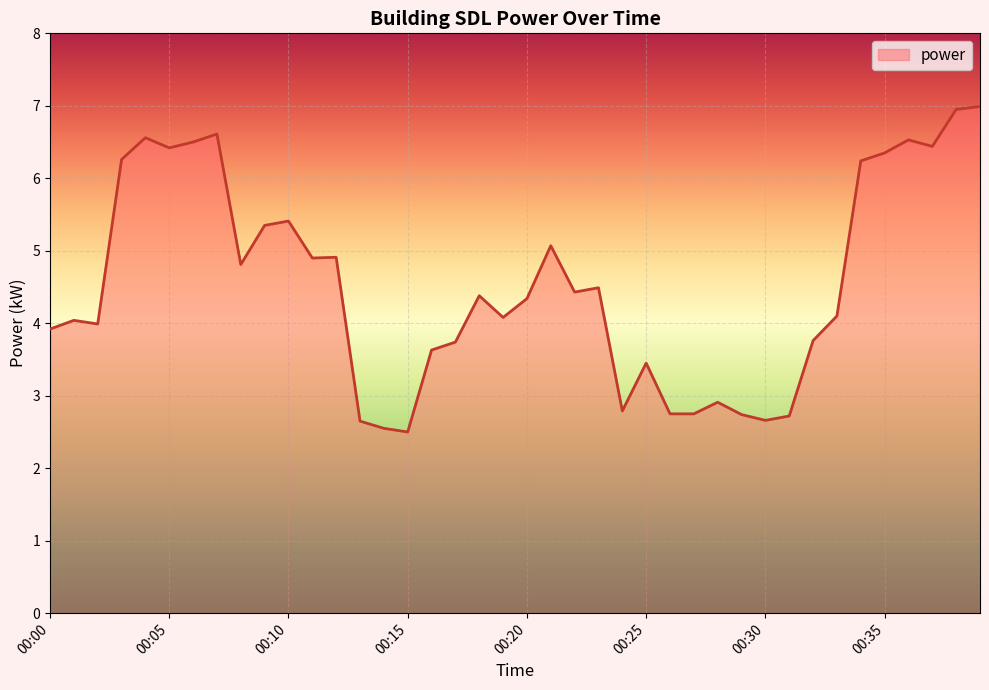

What is the maximum value shown in the chart?

7.0